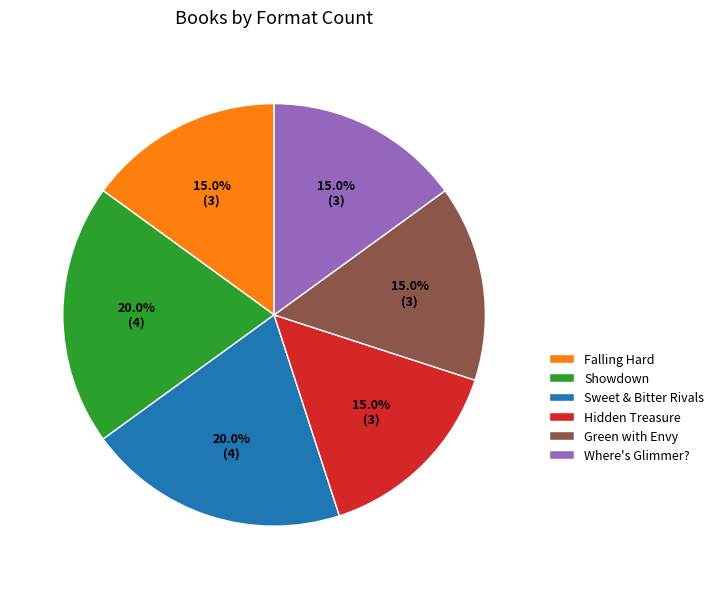

What percentage do Showdown and Where's Glimmer? together represent?

35.0%